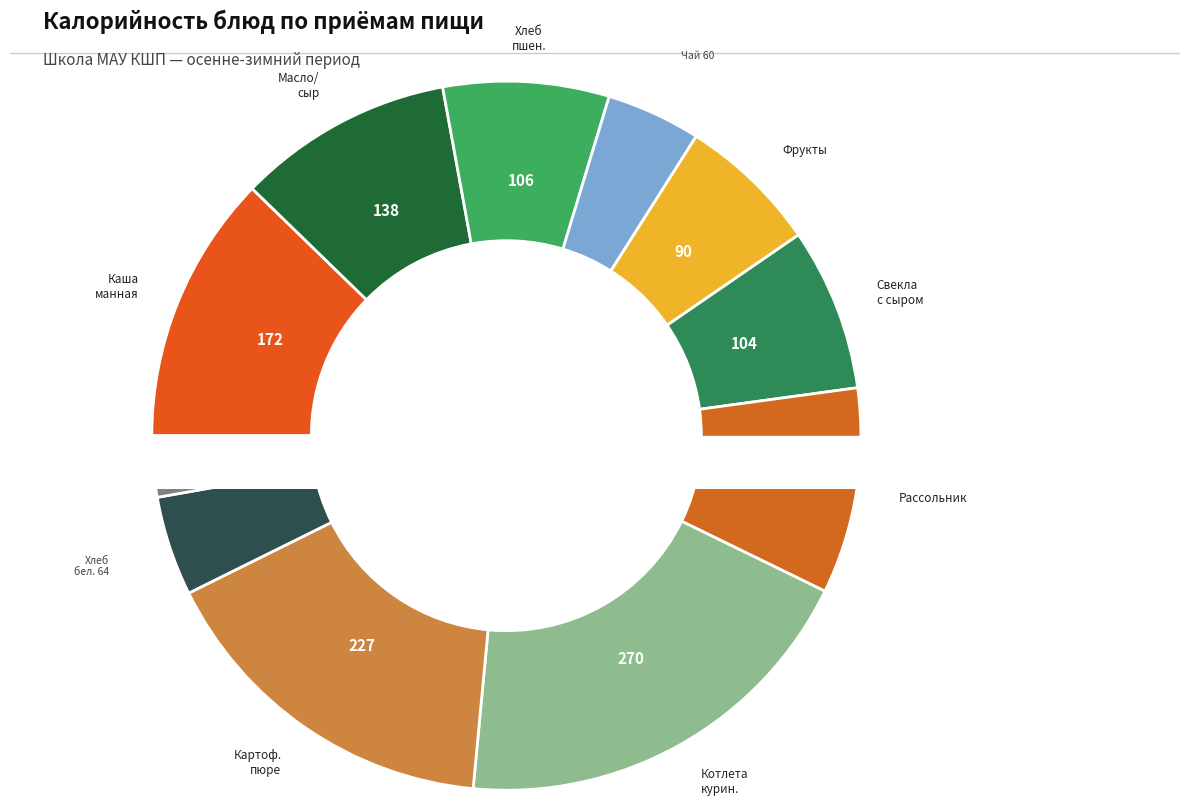

What is the smallest slice in the pie chart?

хлеб черн.